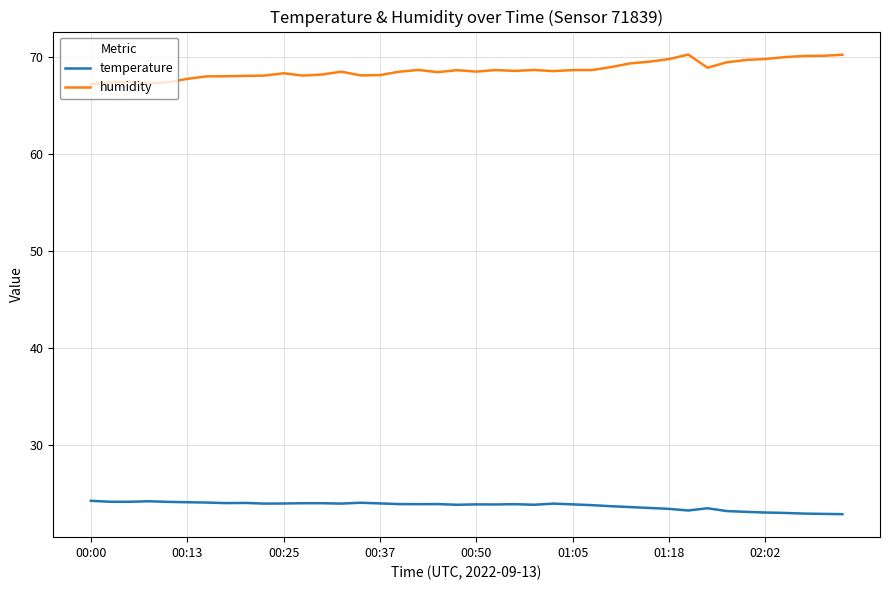

What is the difference between the maximum and minimum values in the temperature series?

1.4